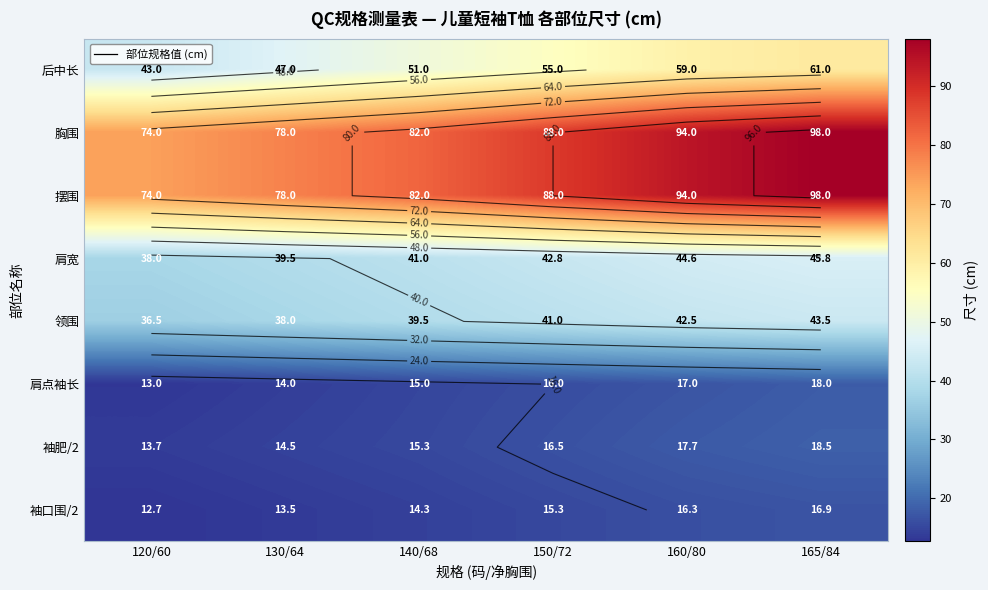

The 后中长 series shows 61.0 at 165/84. True or false?

True